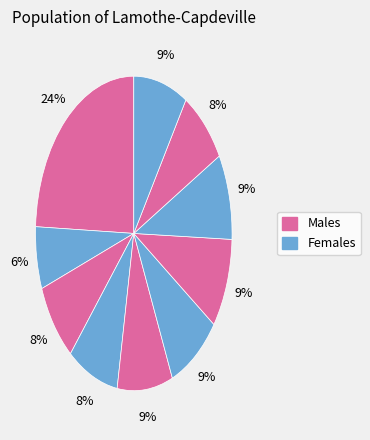

Count the number of slices in the pie.

10